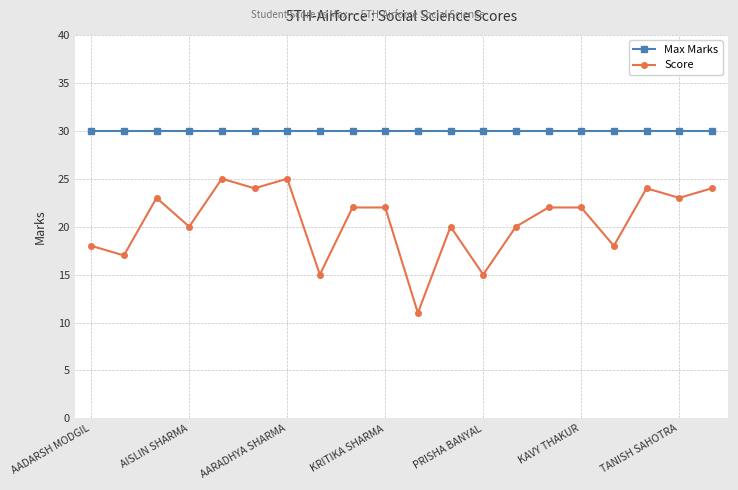

What is the greatest value displayed?

30